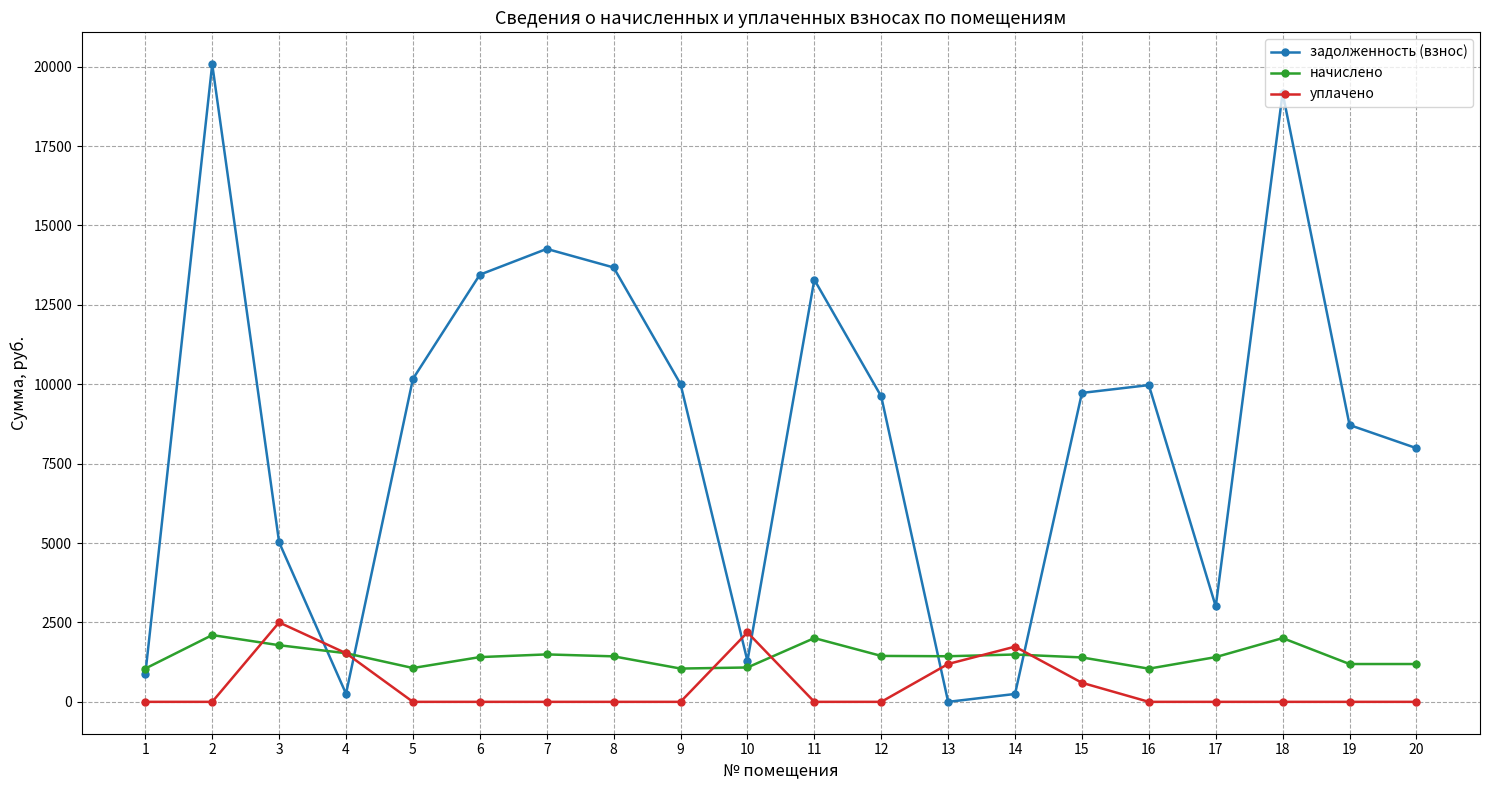

What is the maximum value shown in the chart?

20075.2